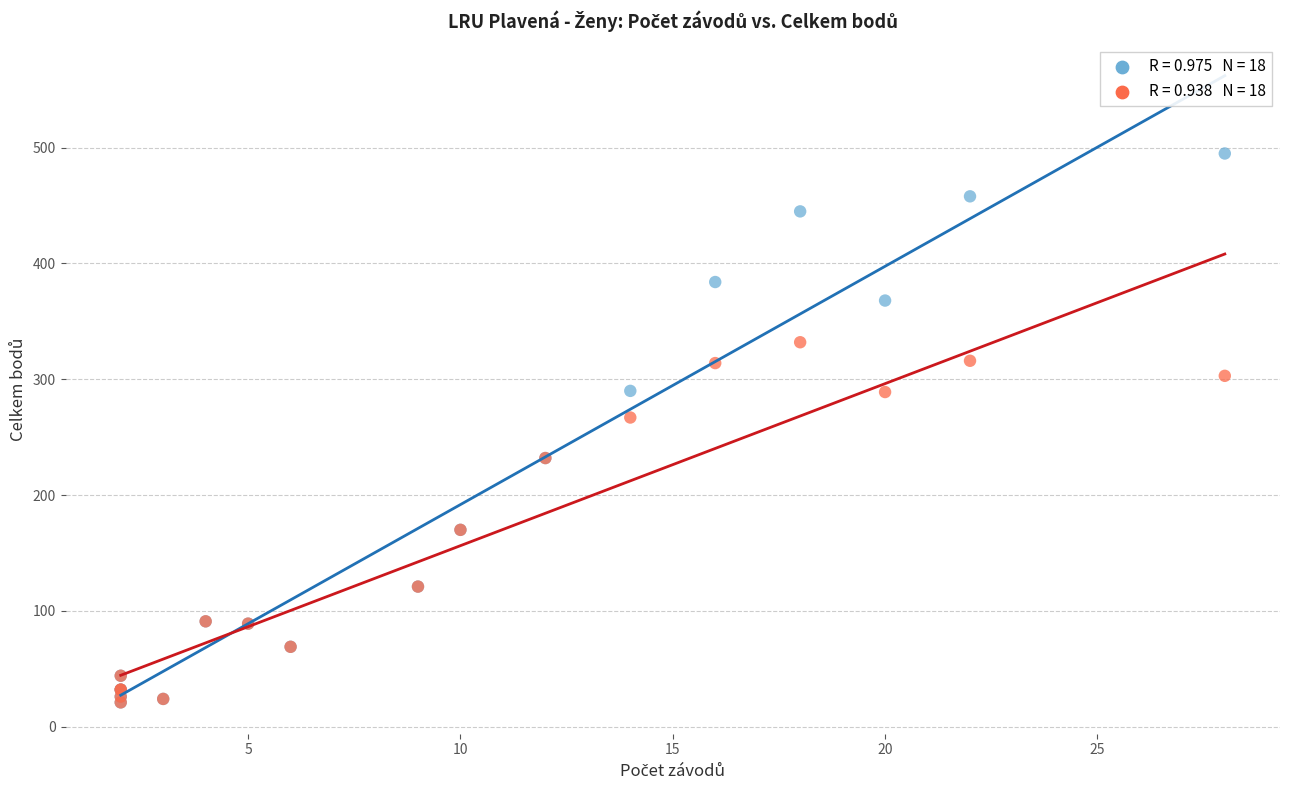

Across all series, what Y value is closest to 258?

267